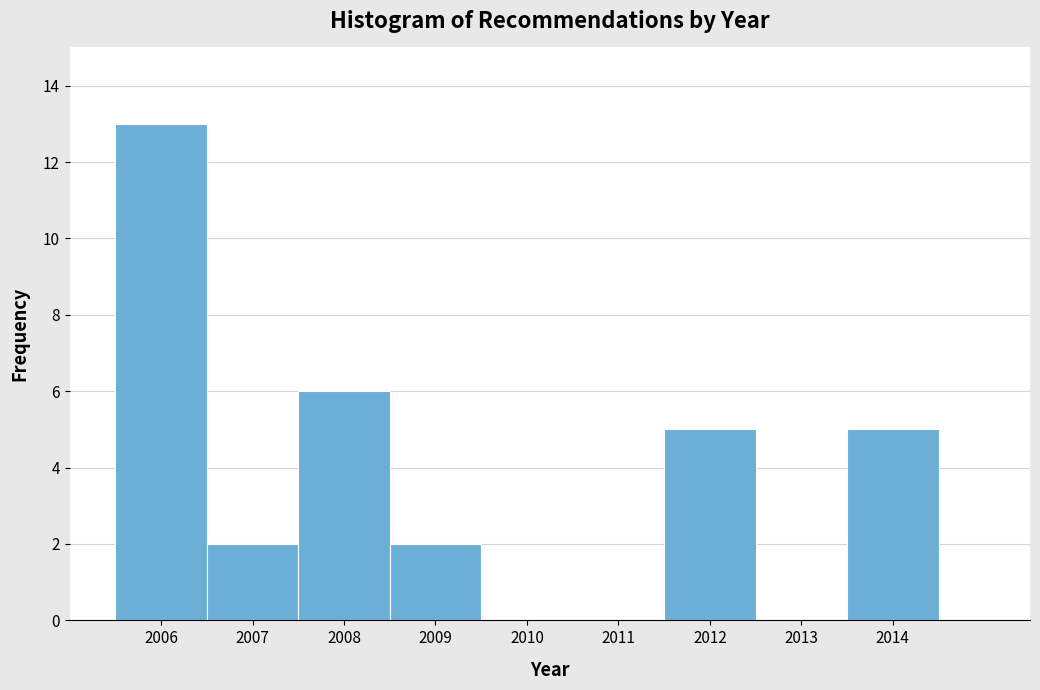

Reading left to right, transcribe this chart: for each bar, give the range it covers on the x-axis and its height. The values are not printed on the chart, so give them approximately, as read against the axis.

2005.5 to 2006.5: 13
2006.5 to 2007.5: 2
2007.5 to 2008.5: 6
2008.5 to 2009.5: 2
2009.5 to 2010.5: 0
2010.5 to 2011.5: 0
2011.5 to 2012.5: 5
2012.5 to 2013.5: 0
2013.5 to 2014.5: 5